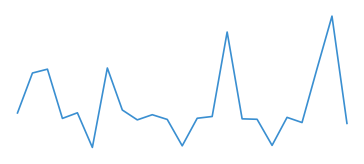

Is this an area chart (filled region under the line)?

No